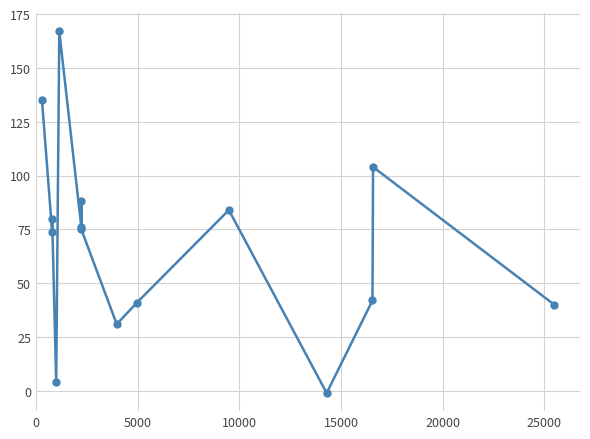

What is the difference between the maximum and second lowest values?

163